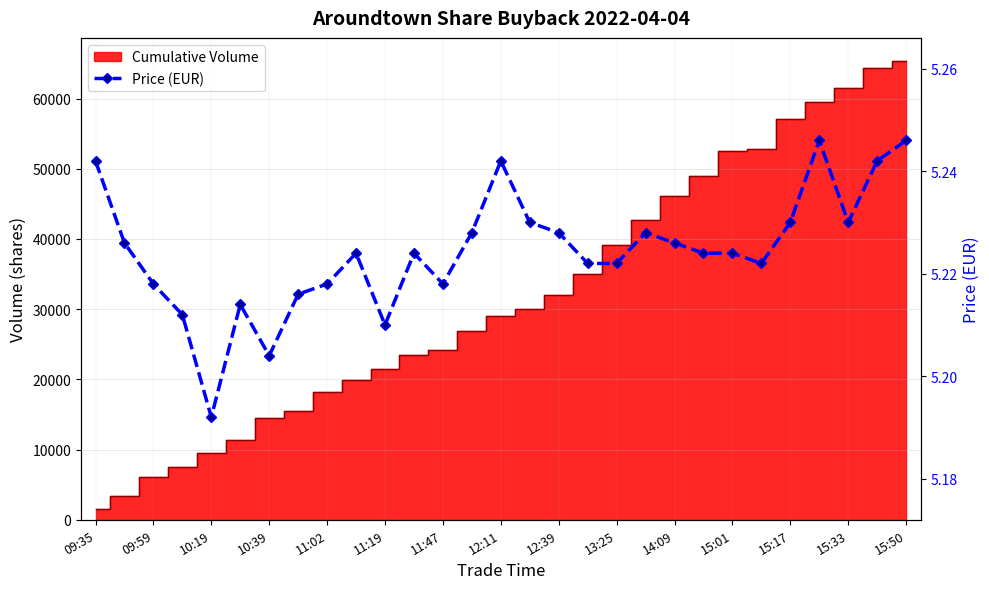

The chart shows a value of 5.2 at 10:39. True or false?

True